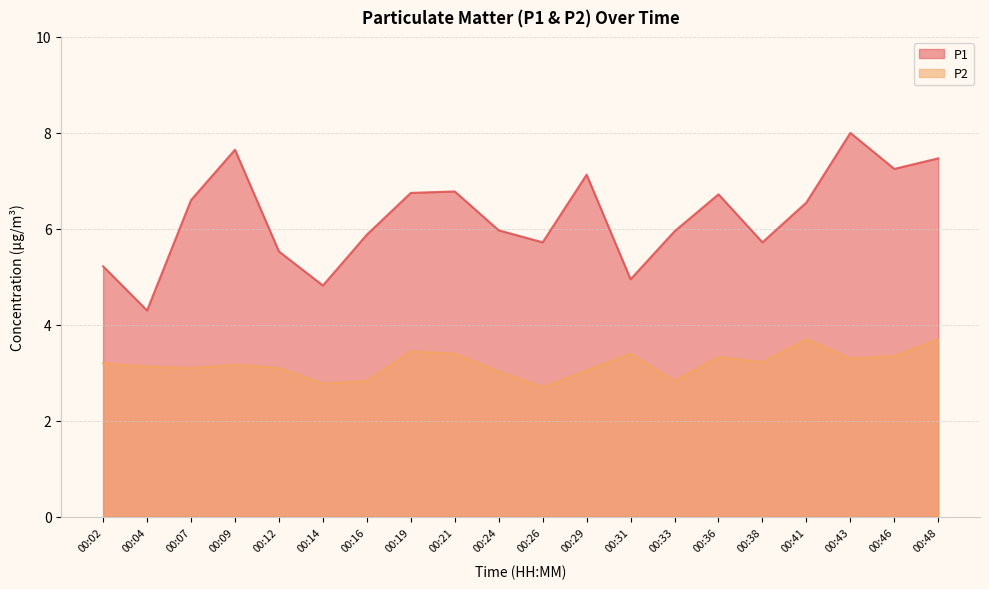

How many interior local valleys does the P2 series have?

6